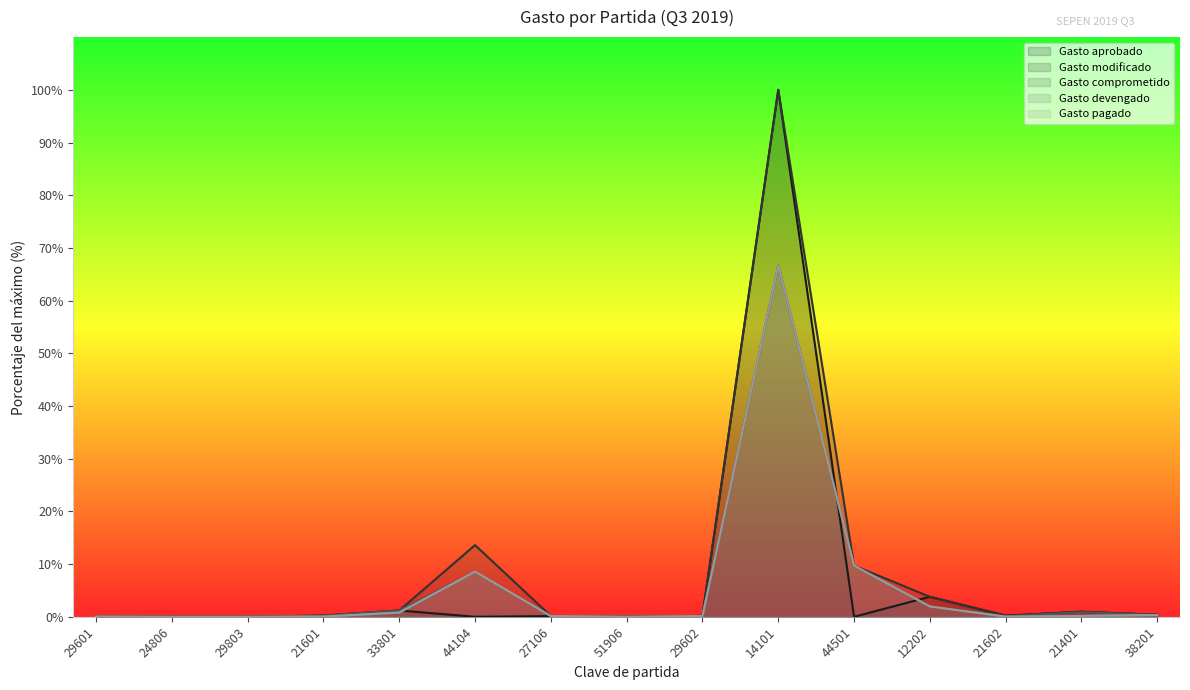

Reading right to left, list all the values displayed in this chart.

Gasto aprobado: 0.4	0.9	0.2	3.8	0.0	100.0	0.2	0.0	0.1	0.0	1.2	0.2	0.0	0.0	0.0
Gasto modificado: 0.4	1.0	0.2	3.8	9.7	100.0	0.2	0.0	0.2	13.6	1.2	0.2	0.0	0.0	0.1
Gasto comprometido: 0.3	0.9	0.1	2.0	9.7	66.7	0.1	0.0	0.1	8.6	1.2	0.2	0.0	0.0	0.0
Gasto devengado: 0.3	0.2	0.0	2.0	9.7	66.7	0.1	0.0	0.1	8.6	0.8	0.0	0.0	0.0	0.0
Gasto pagado: 0.3	0.2	0.0	2.0	9.7	66.7	0.1	0.0	0.1	8.6	0.8	0.0	0.0	0.0	0.0